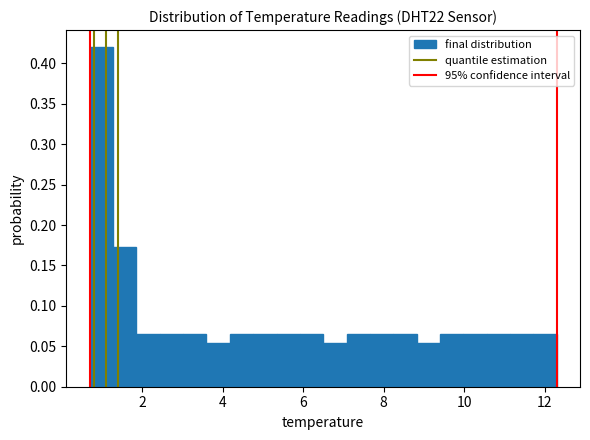

Around what value on the x-axis is the tallest bar? Give the approximate position of its centre, as read against the axis.

1.0